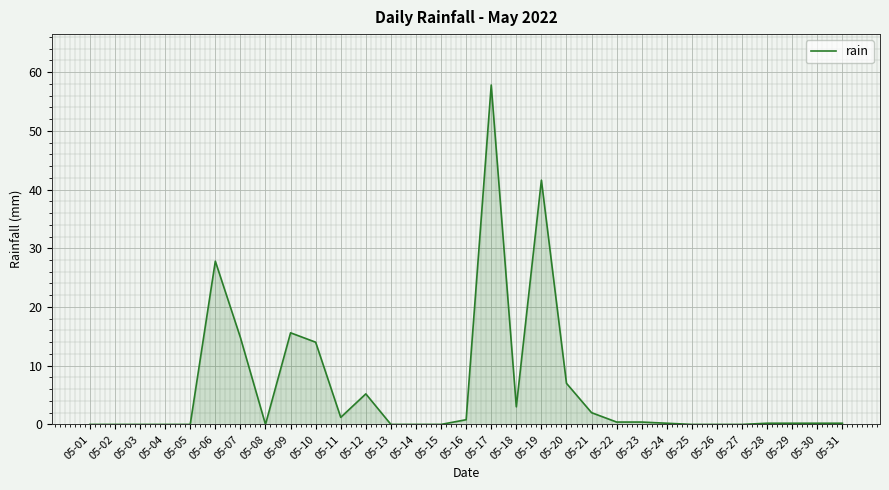

Between 05-18 and 05-10, which is larger?

05-10